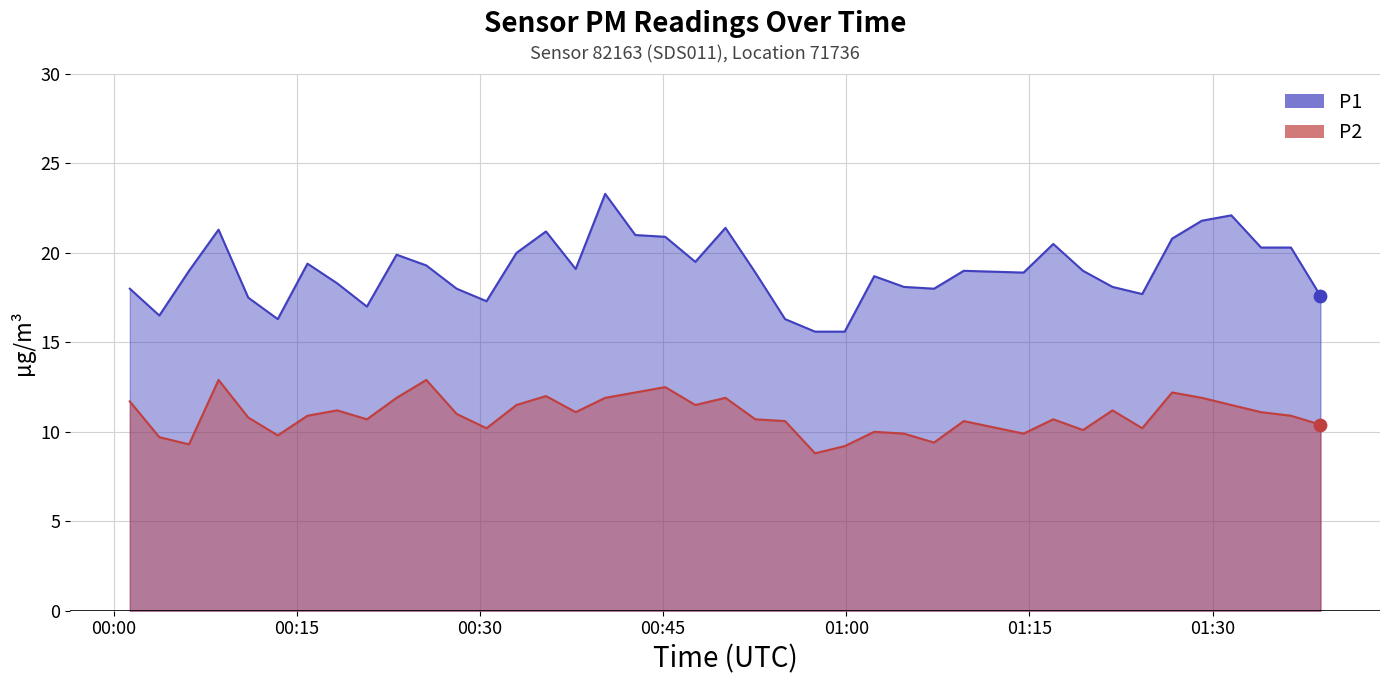

What is the total value across all series at 2023-11-18T01:04:43?

28.0